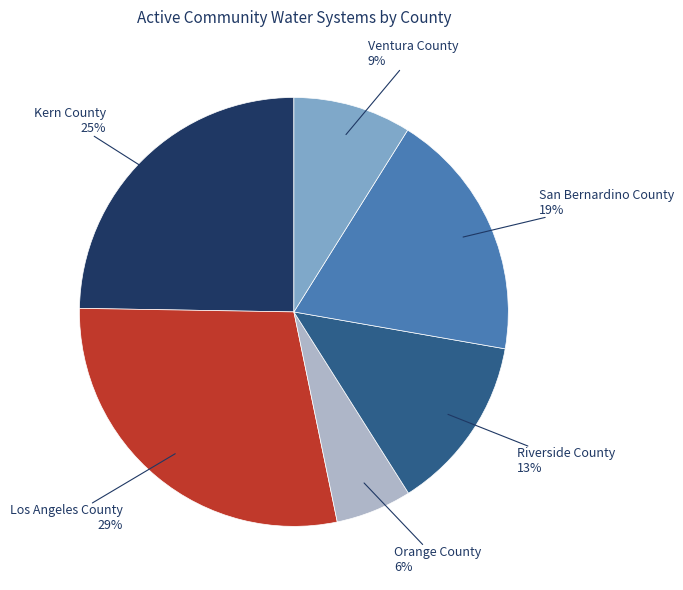

Is there a majority slice in this chart?

No